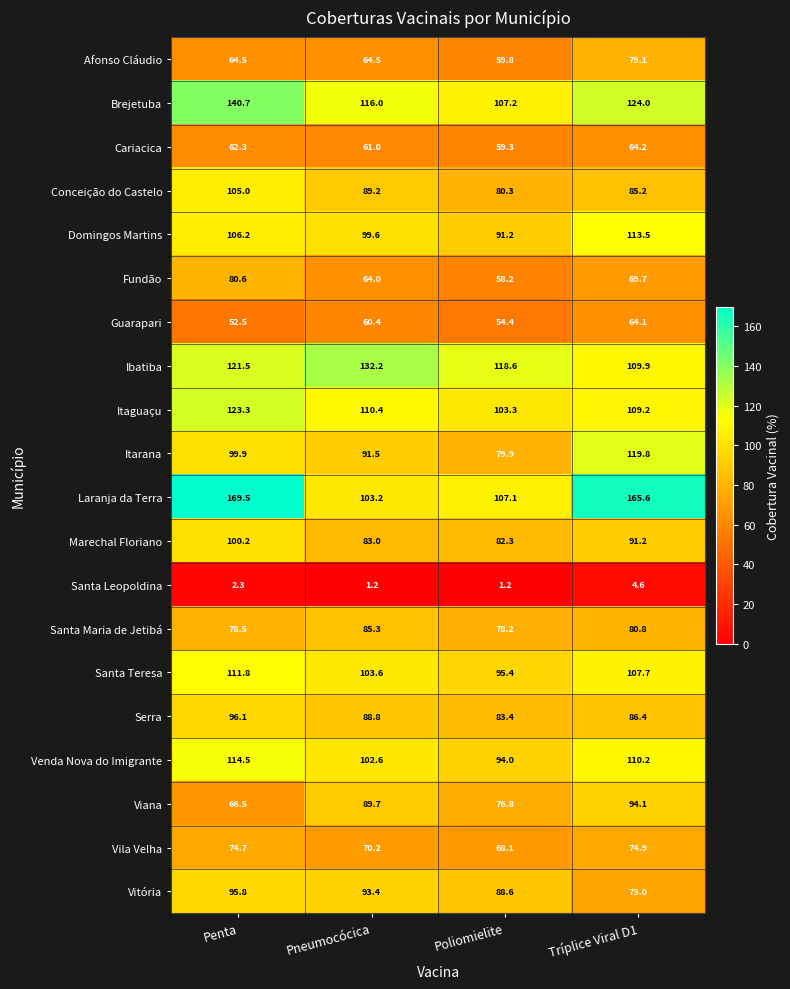

Which series has the widest spread of values?

Laranja da Terra